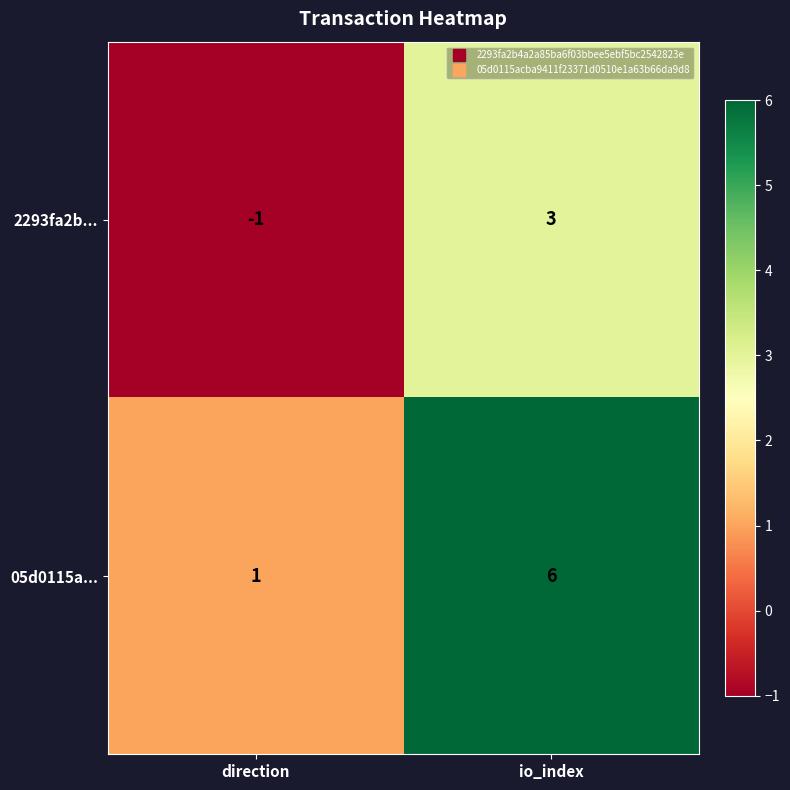

Rank the series by their average value, from highest to lowest.

05d0115a..., 2293fa2b...